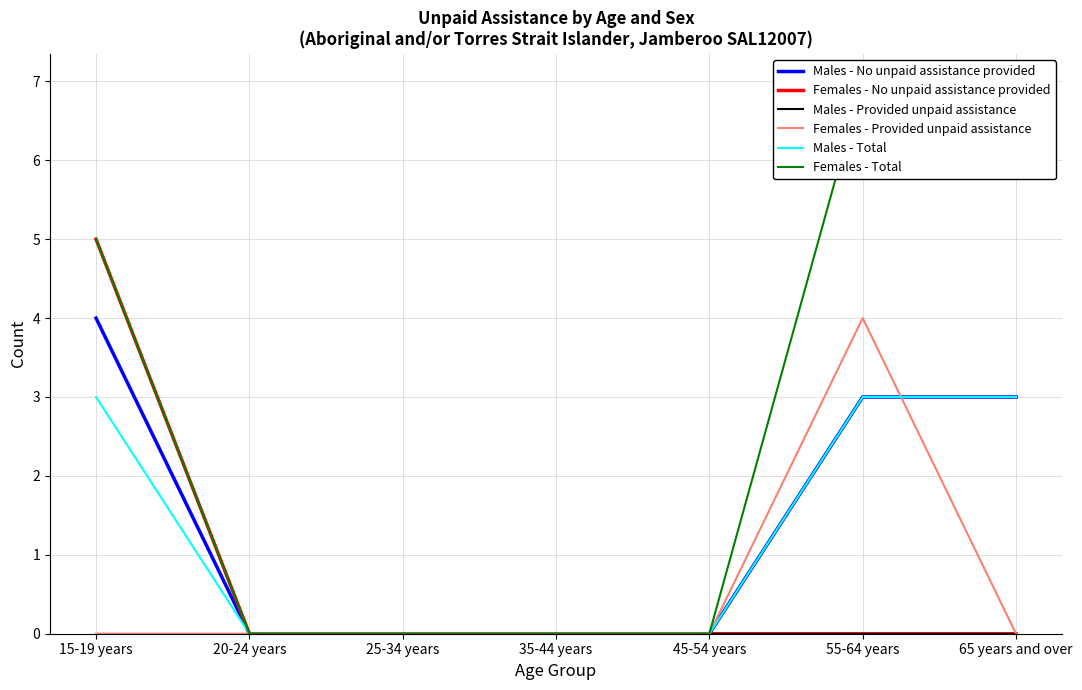

What is the label of the 5th point from the left?

45-54 years